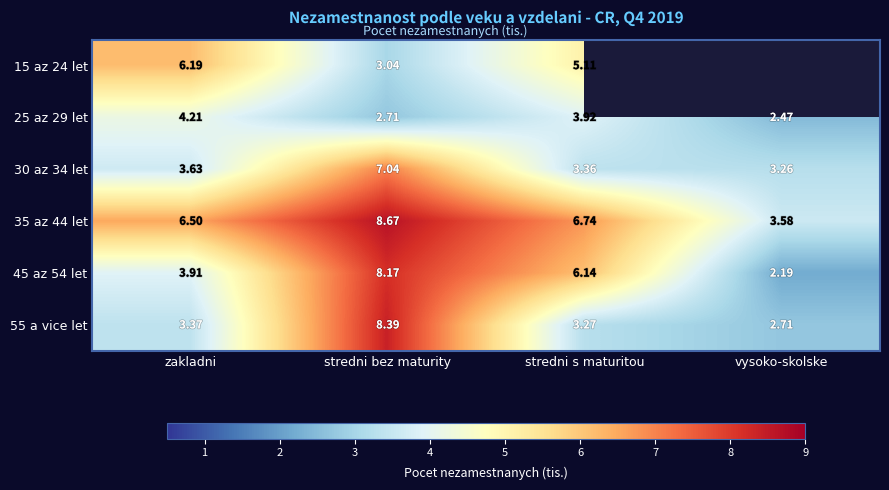

Between stredni bez maturity and zakladni, which is larger?

zakladni